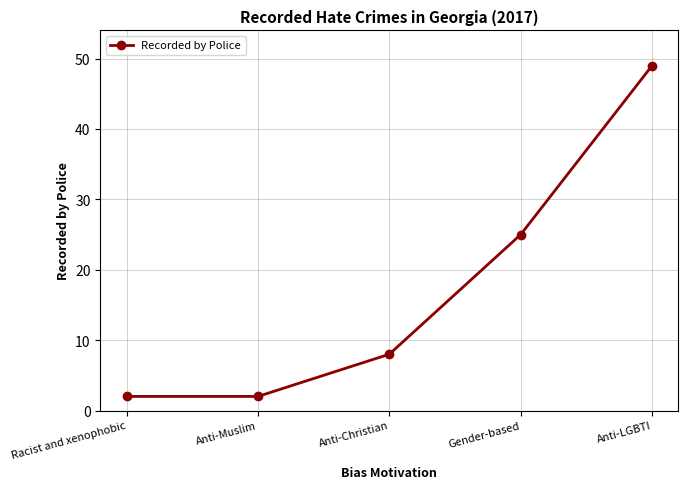

What position from the left is Gender-based?

4